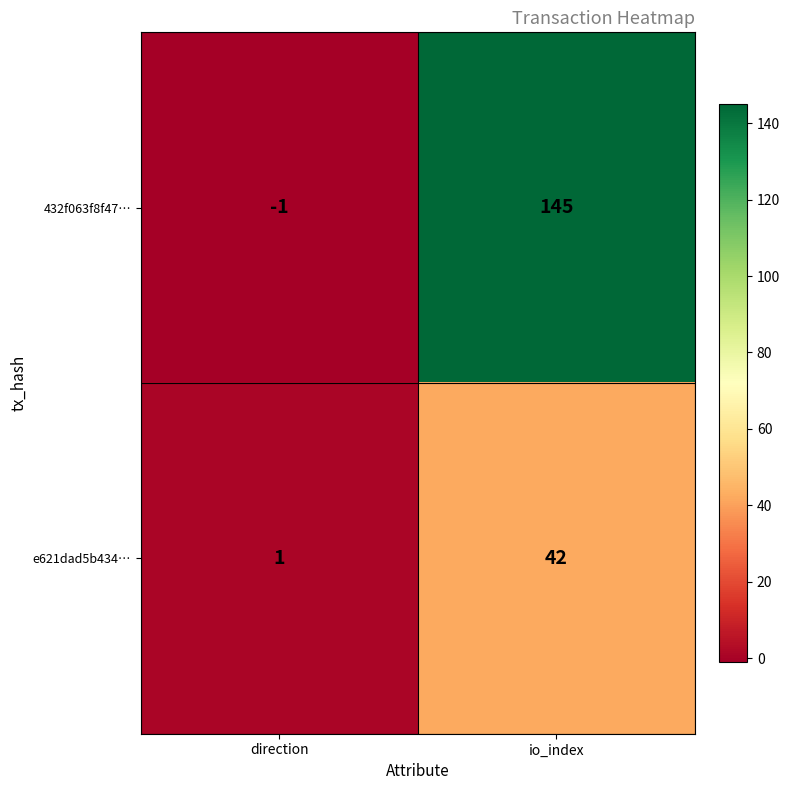

At how many categories does at least one series exceed 18?

1